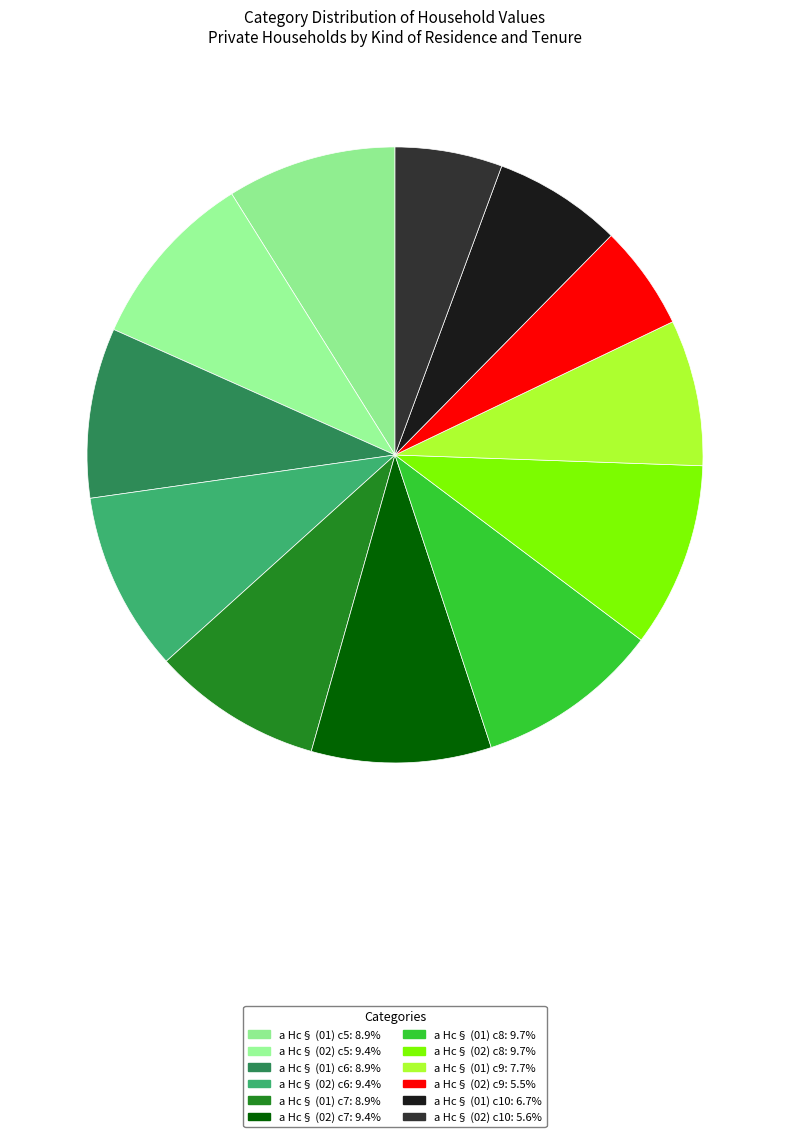

How many segments does this pie chart have?

12